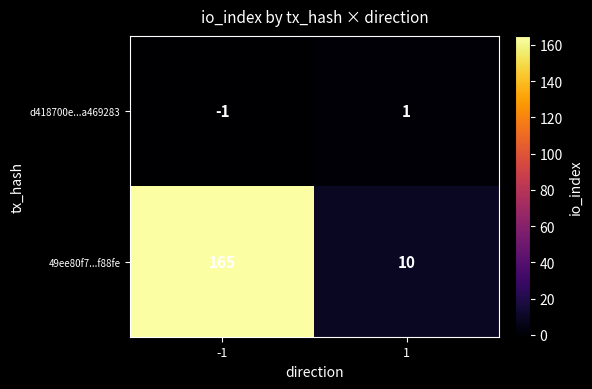

At -1, list the series in order from largest to smallest.

49ee80f7...f88fe, d418700e...a469283